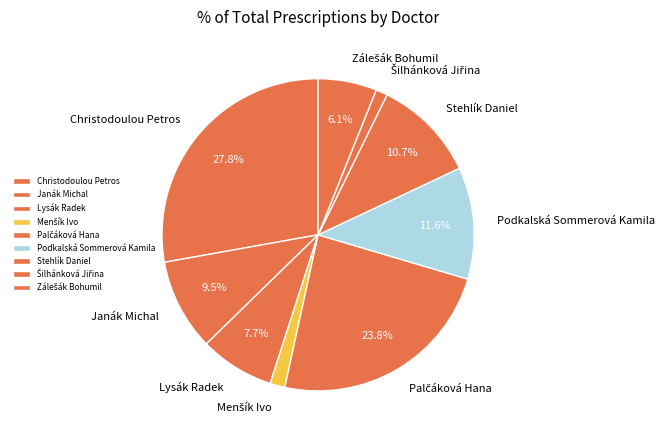

Does any single category account for the majority?

No